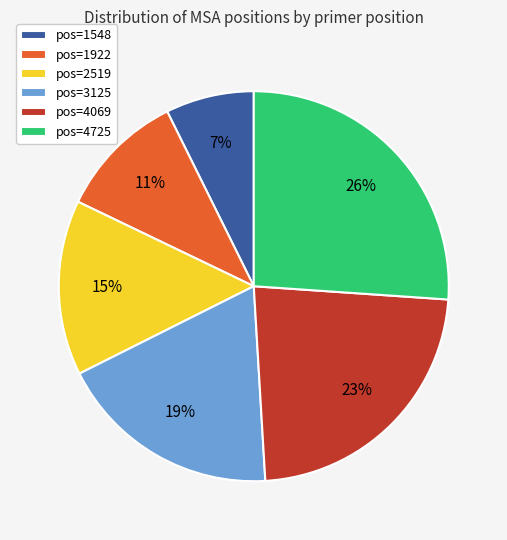

Is the sum of pos=3125 and pos=4725 greater than half?

No